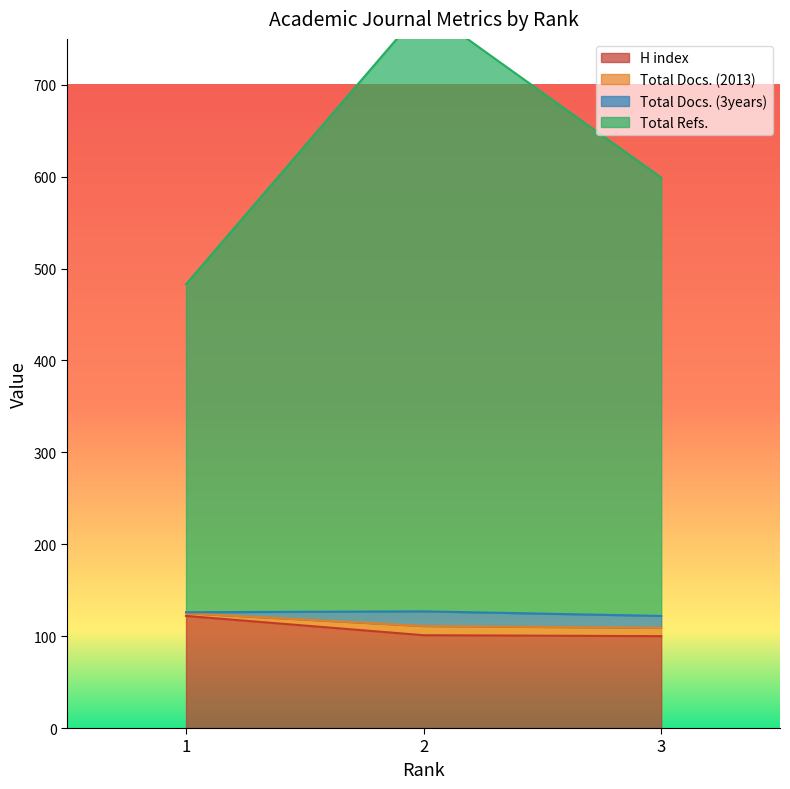

What is the sum of all Total Refs. values?

1866